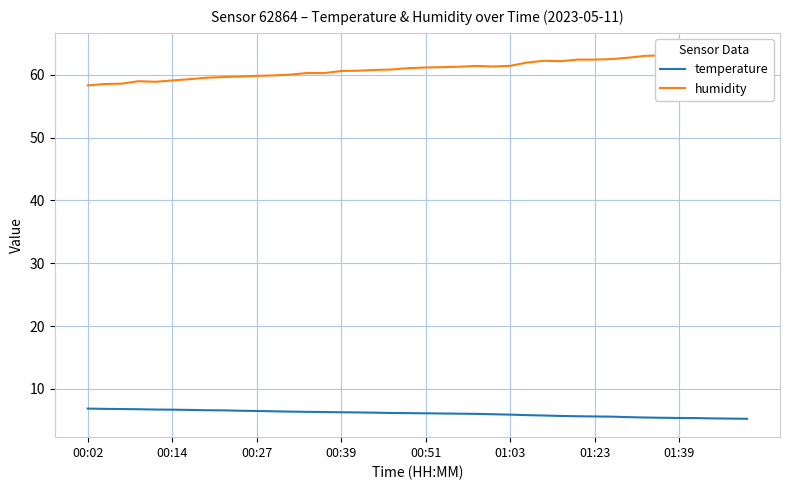

At how many categories does at least one series exceed 19?

40